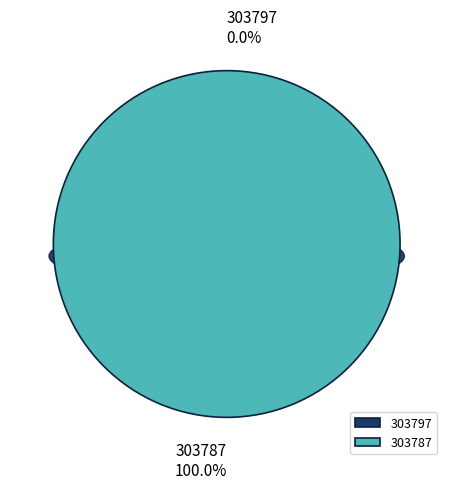

To the nearest percent, what portion does 303787 represent?

100%